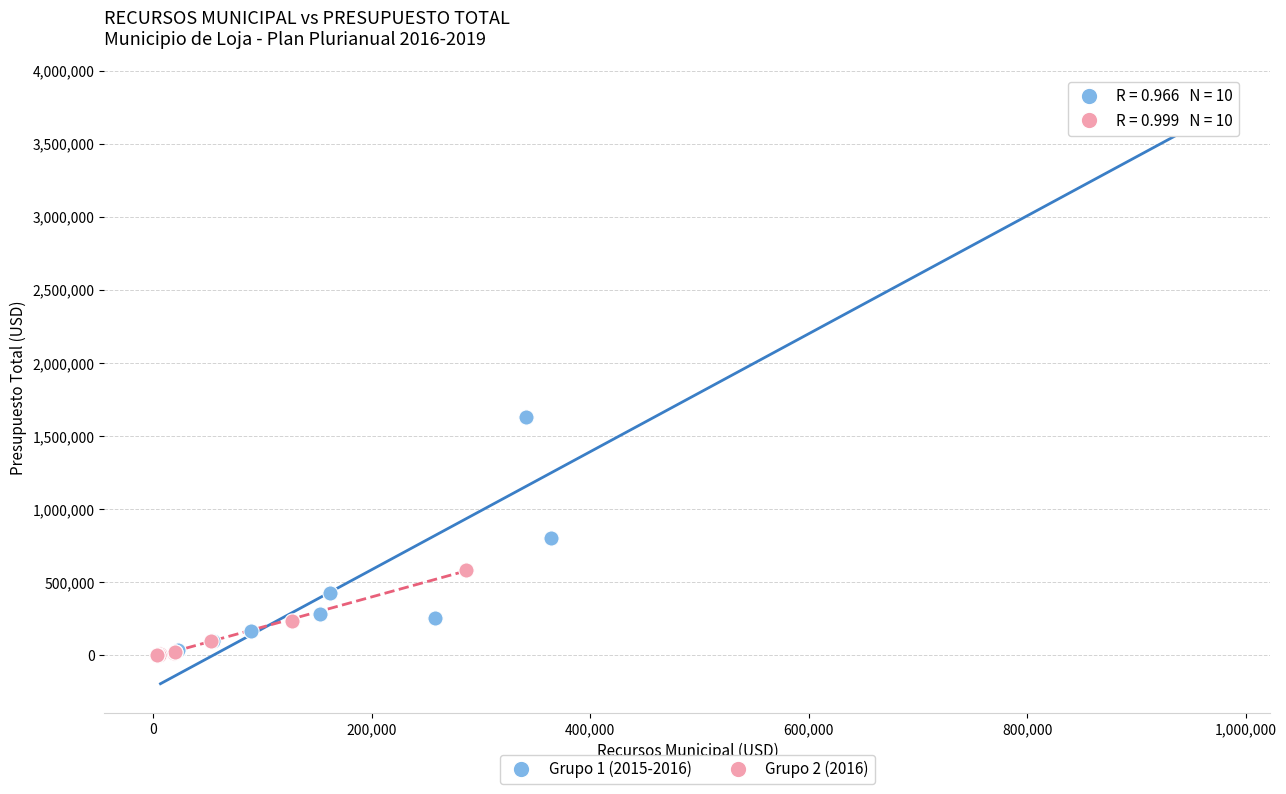

Which series has the largest Y range (max minus min)?

Grupo 1 (2015-2016)